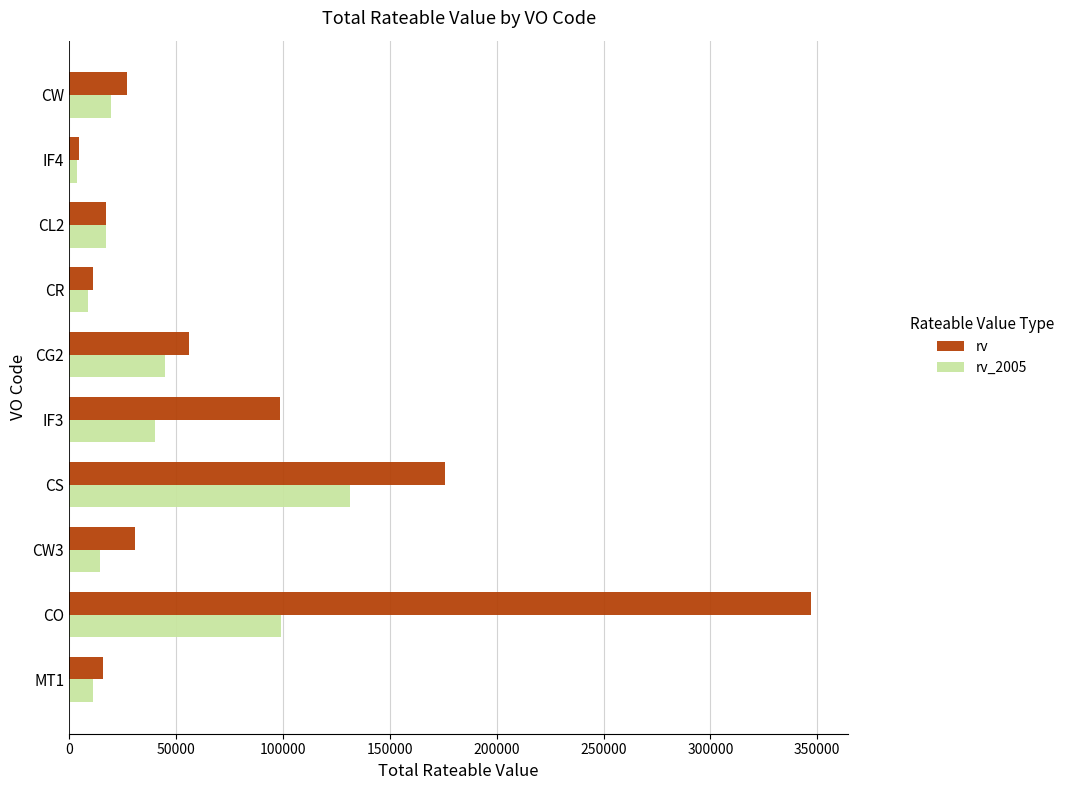

At which category is the sum across all series the highest?

CO